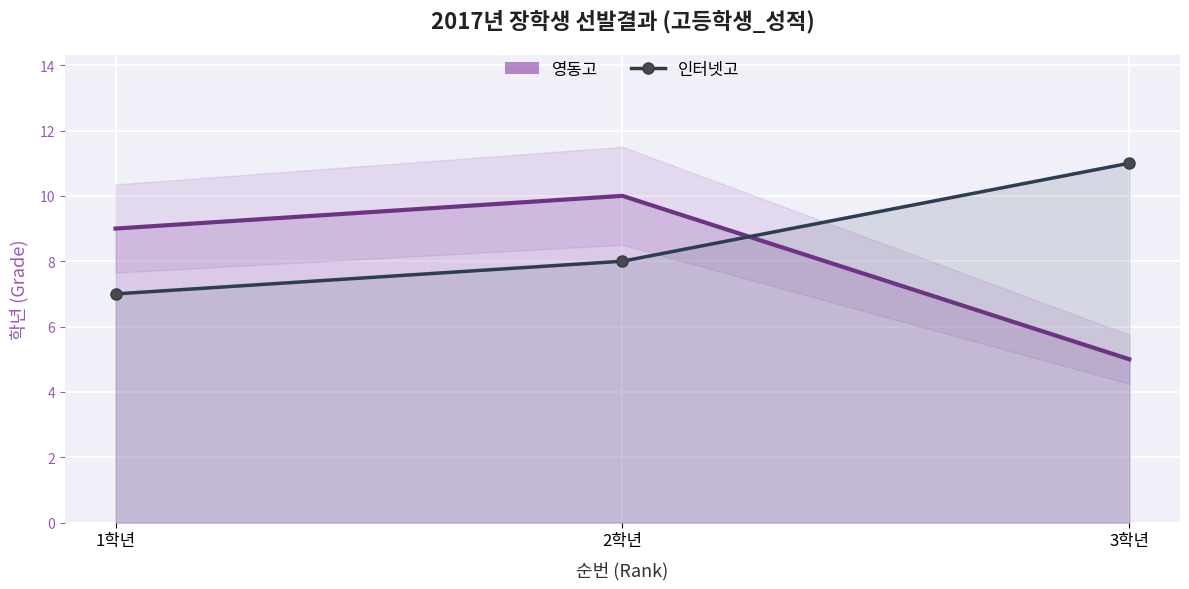

What is the difference between the maximum and minimum values in the 인터넷고 series?

4